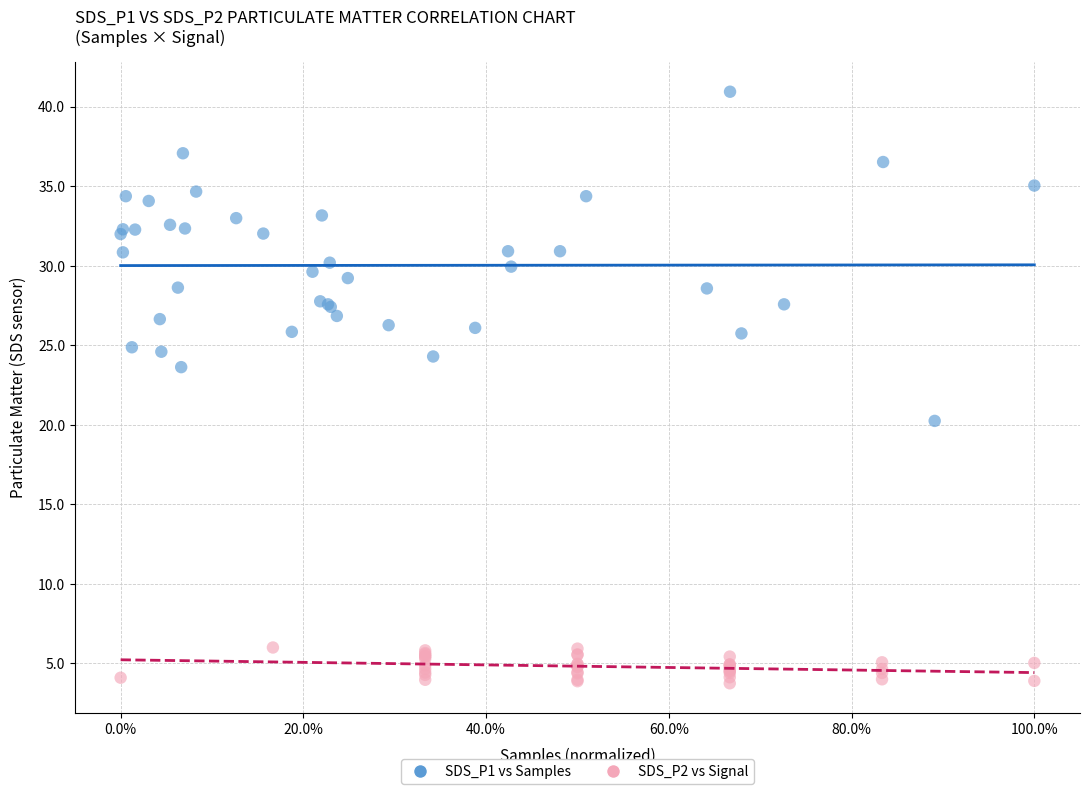

What are all the series names shown in the legend?

SDS_P1 vs Samples, SDS_P2 vs Signal